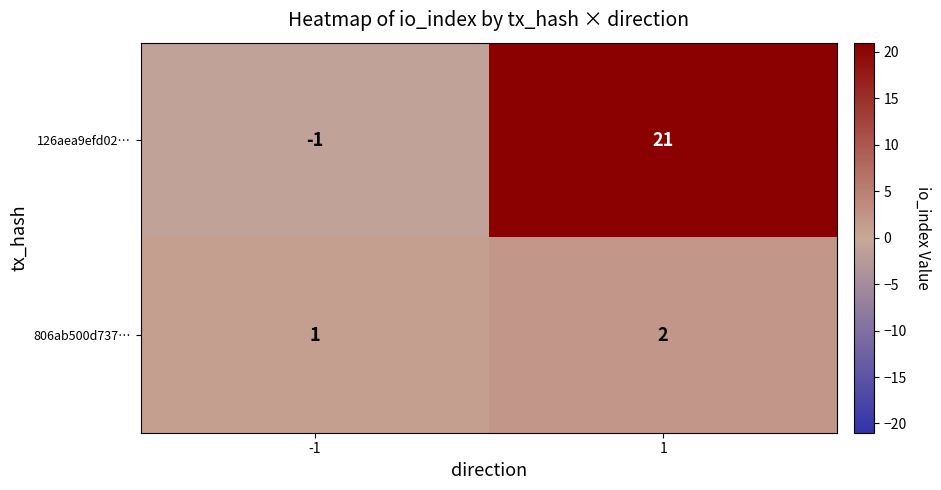

True or false: 126aea9efd02… has a value of -1 at -1.

True